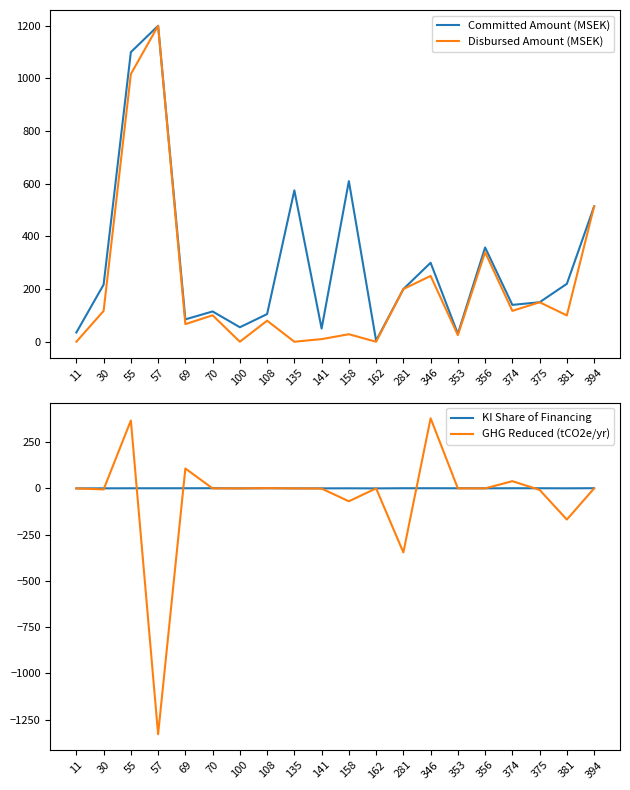

The Committed Amount (MSEK) series shows 220.0 at 381. True or false?

True